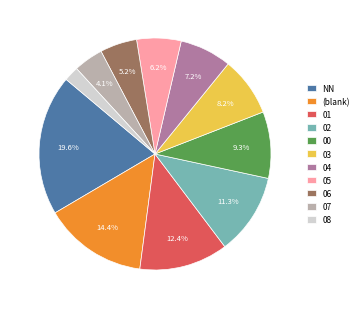

What is the ratio of the value at 03 to the value at 07?

2.0